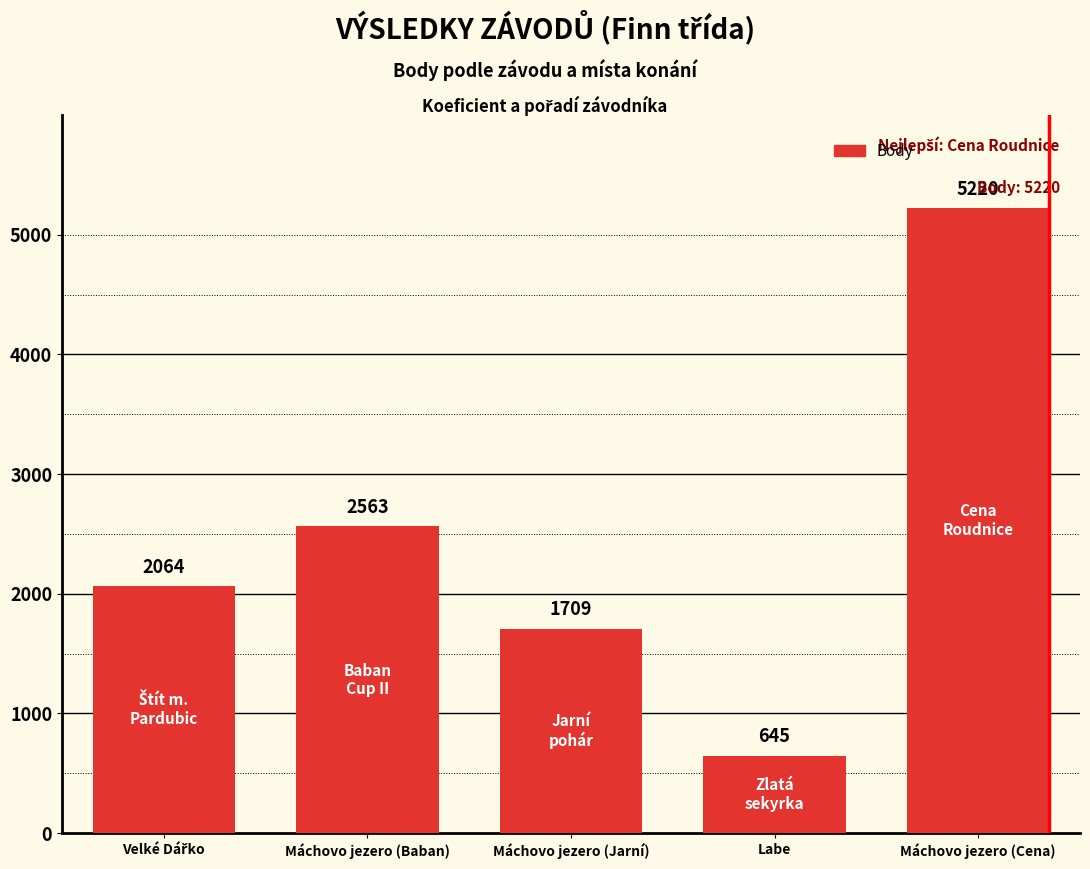

What is the value of the 2nd bar from the left?

2563